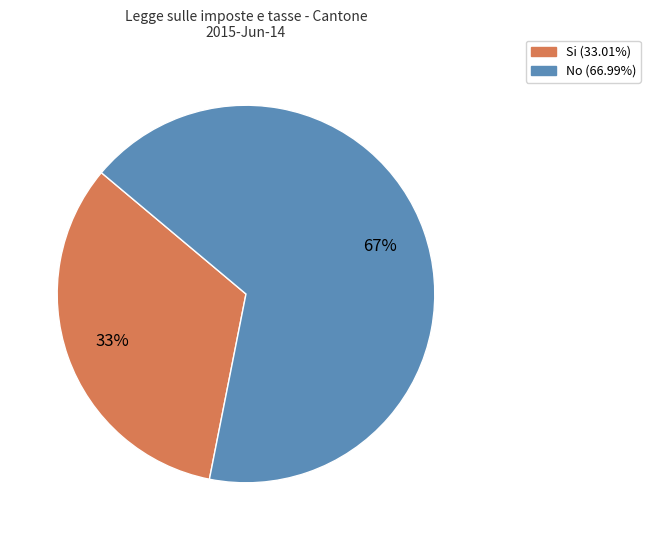

Combined, do No and Si account for over 50%?

Yes